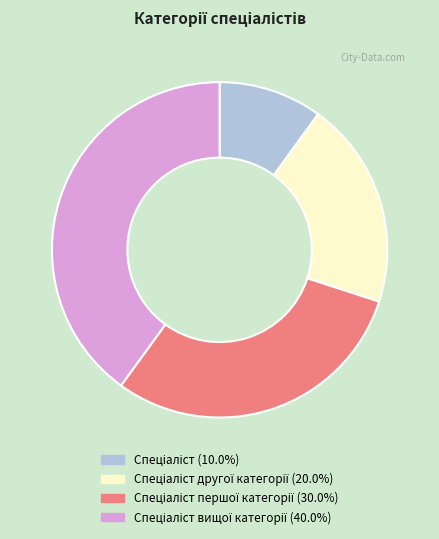

How many slices are in this pie chart?

4